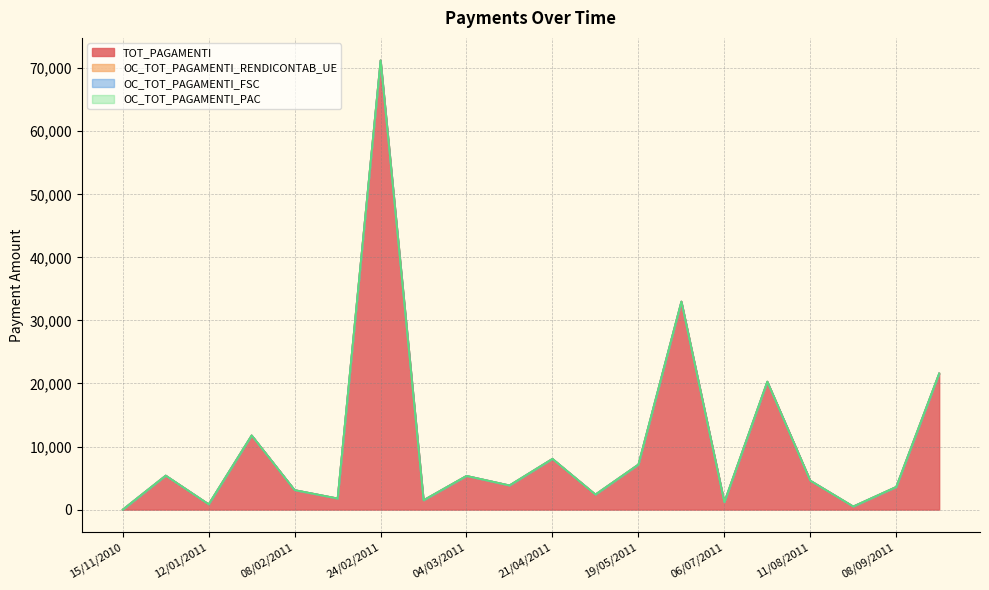

Which series has the largest total across all categories?

TOT_PAGAMENTI